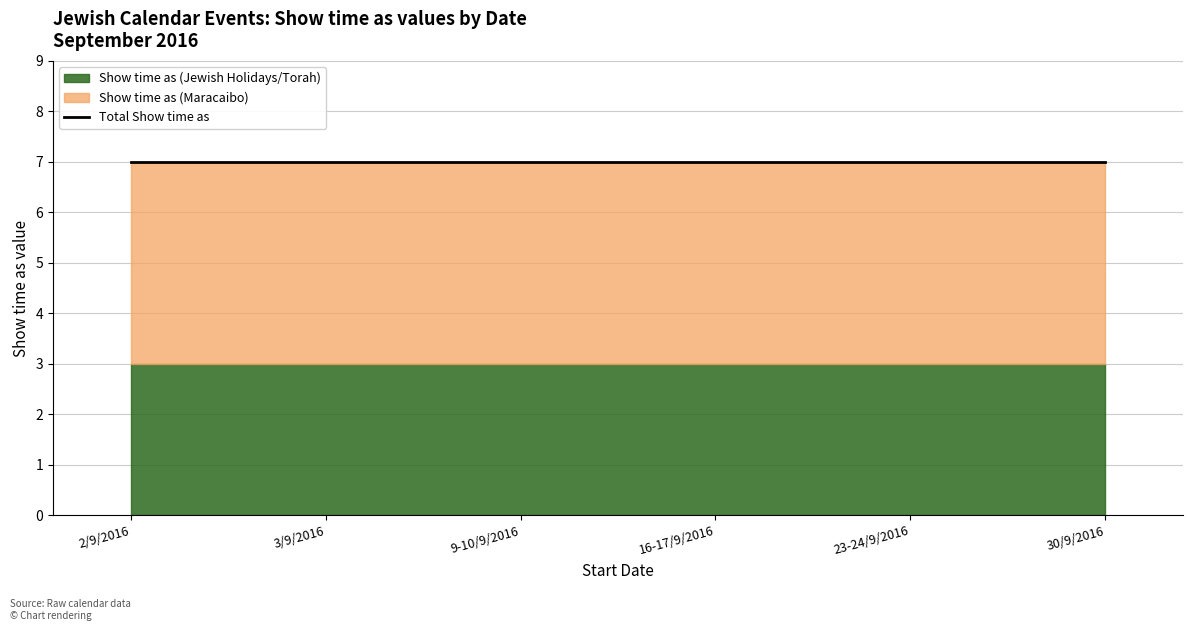

What is the highest value of the Show time as (Jewish Holidays/Torah) series?

3